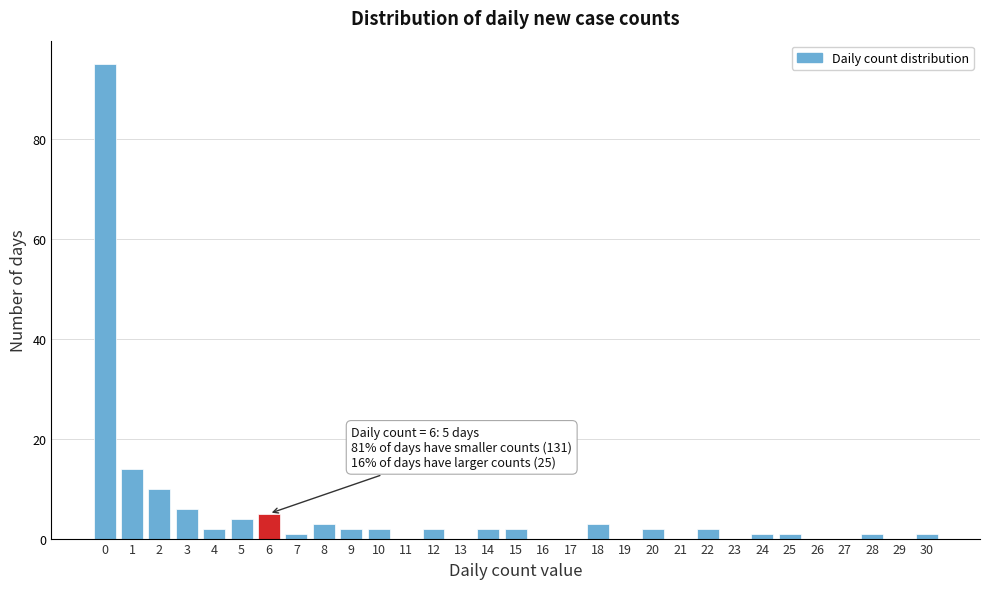

What is the change in value from 3 to 8?

-3